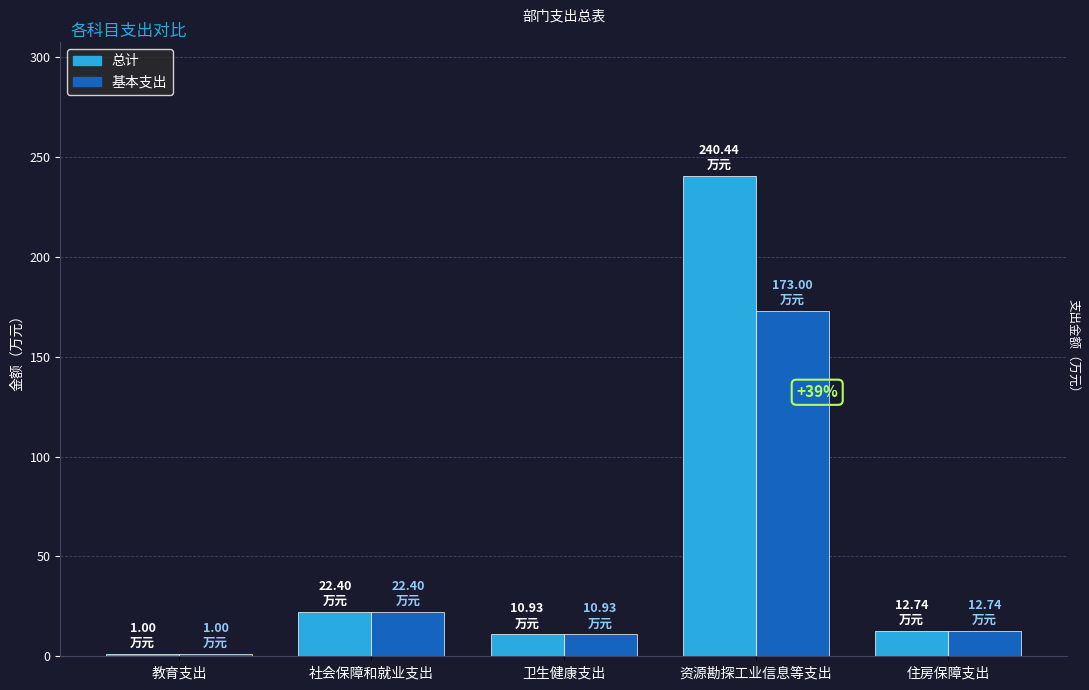

True or false: 基本支出 has a value of 2.8 at 住房保障支出.

False